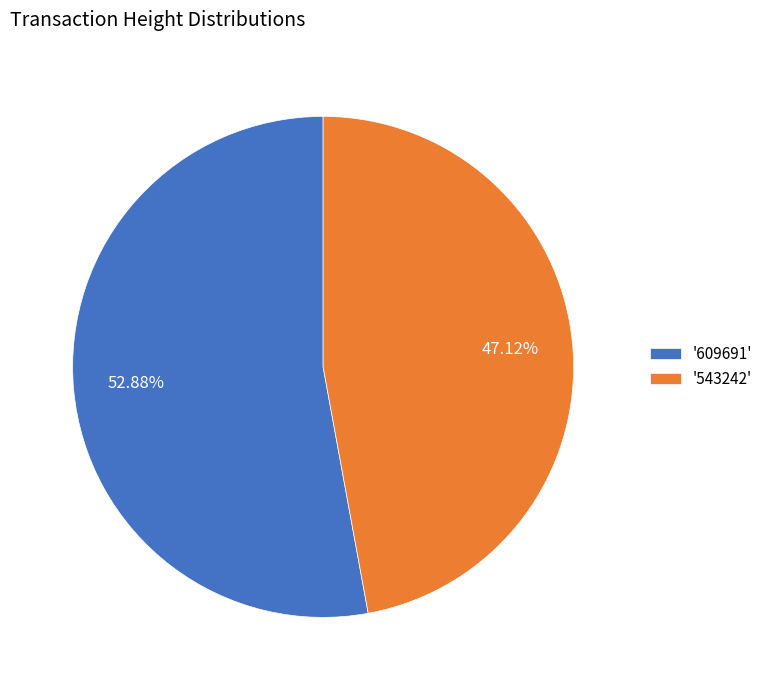

How many segments does this pie chart have?

2